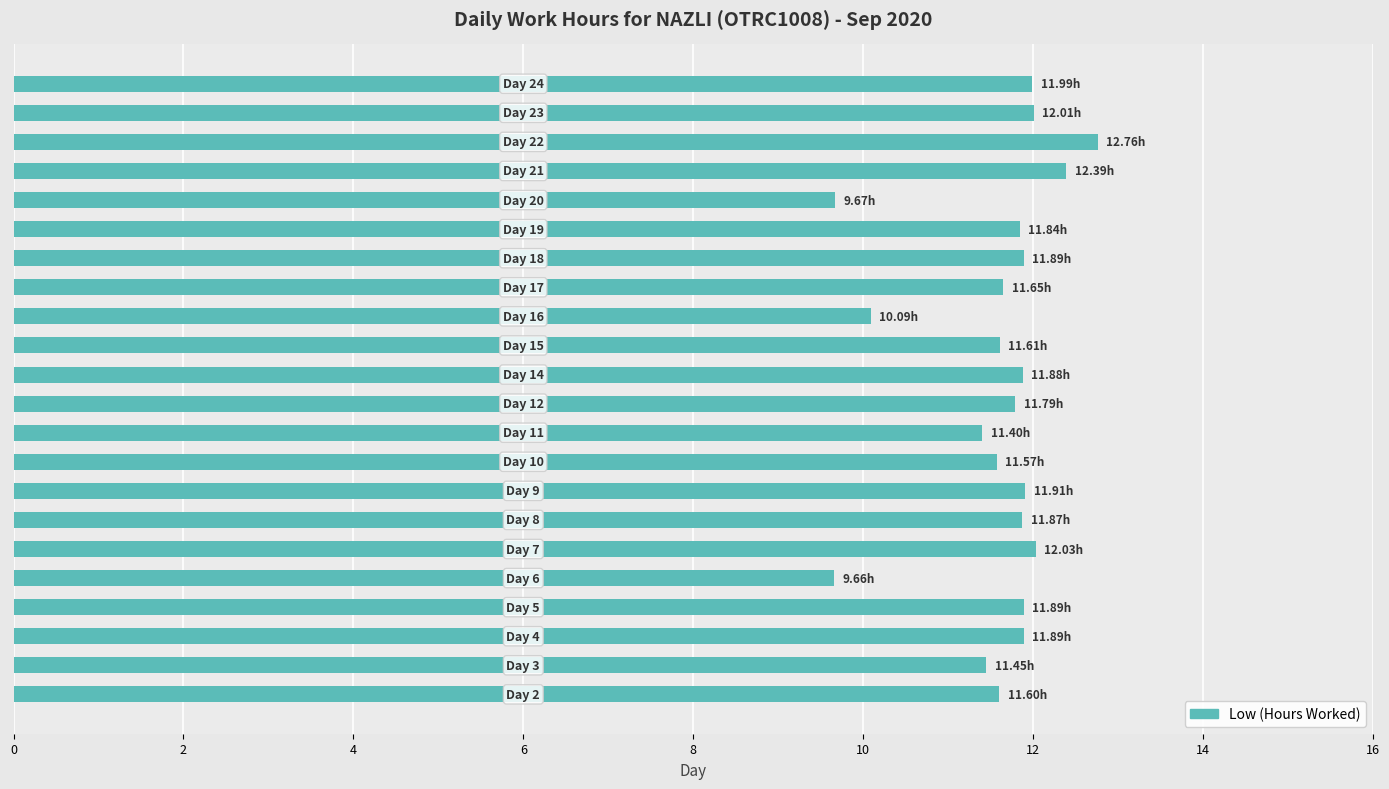

What is the difference between the maximum and minimum values?

3.1